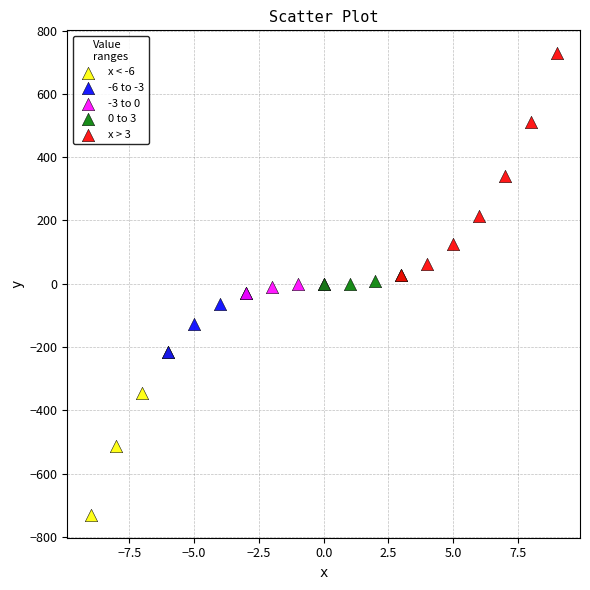

What are all the series names shown in the legend?

x < -6, -6 to -3, -3 to 0, 0 to 3, x > 3